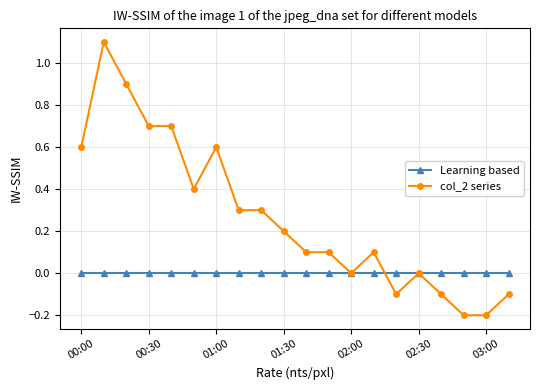

Which series has the largest range (max minus min)?

col_2 series